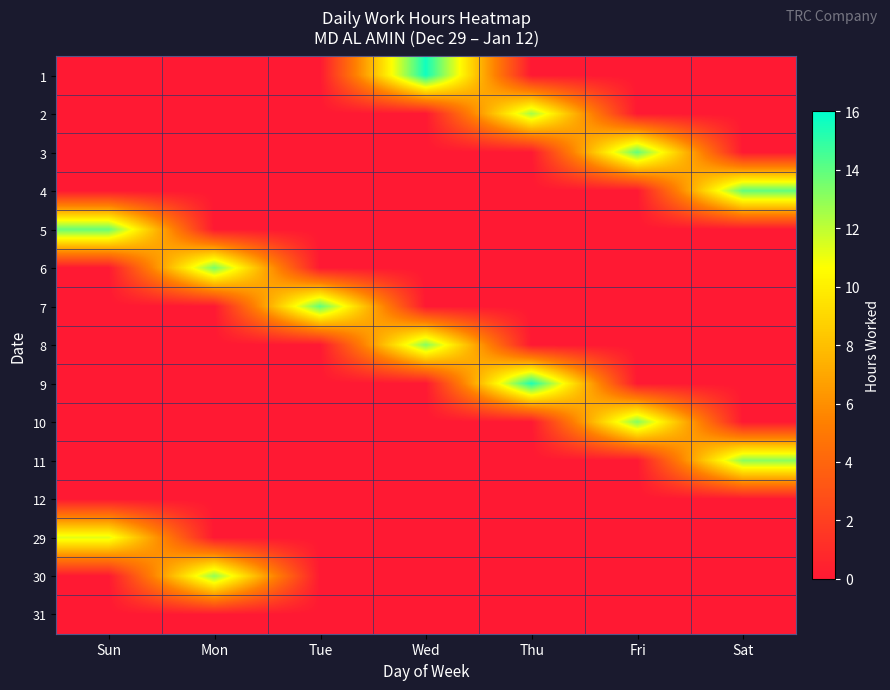

What is the spread (max minus min) of values at Fri?

13.9